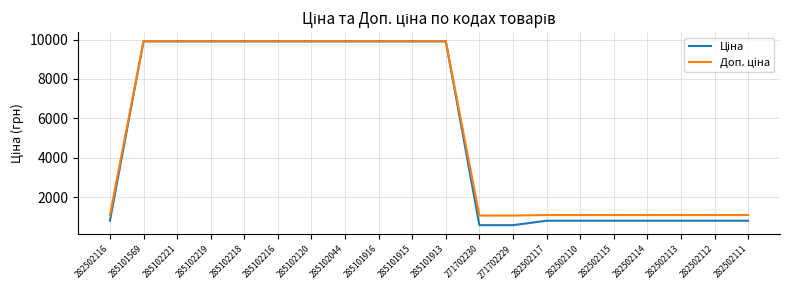

What is the total value across all series at 282502110?

1914.8